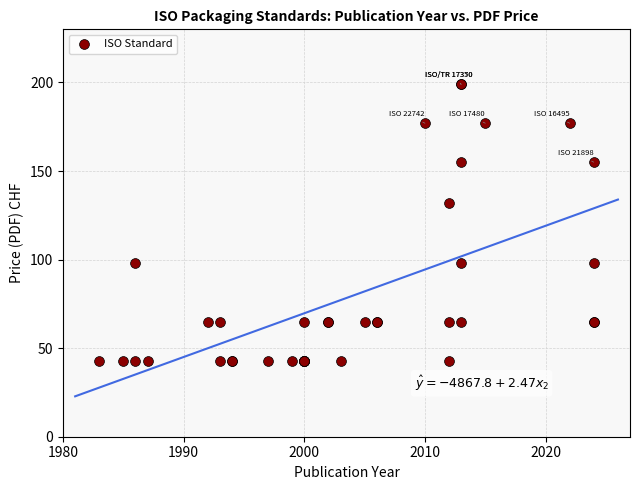

What Y value in the scatter plot is closest to 121?

132